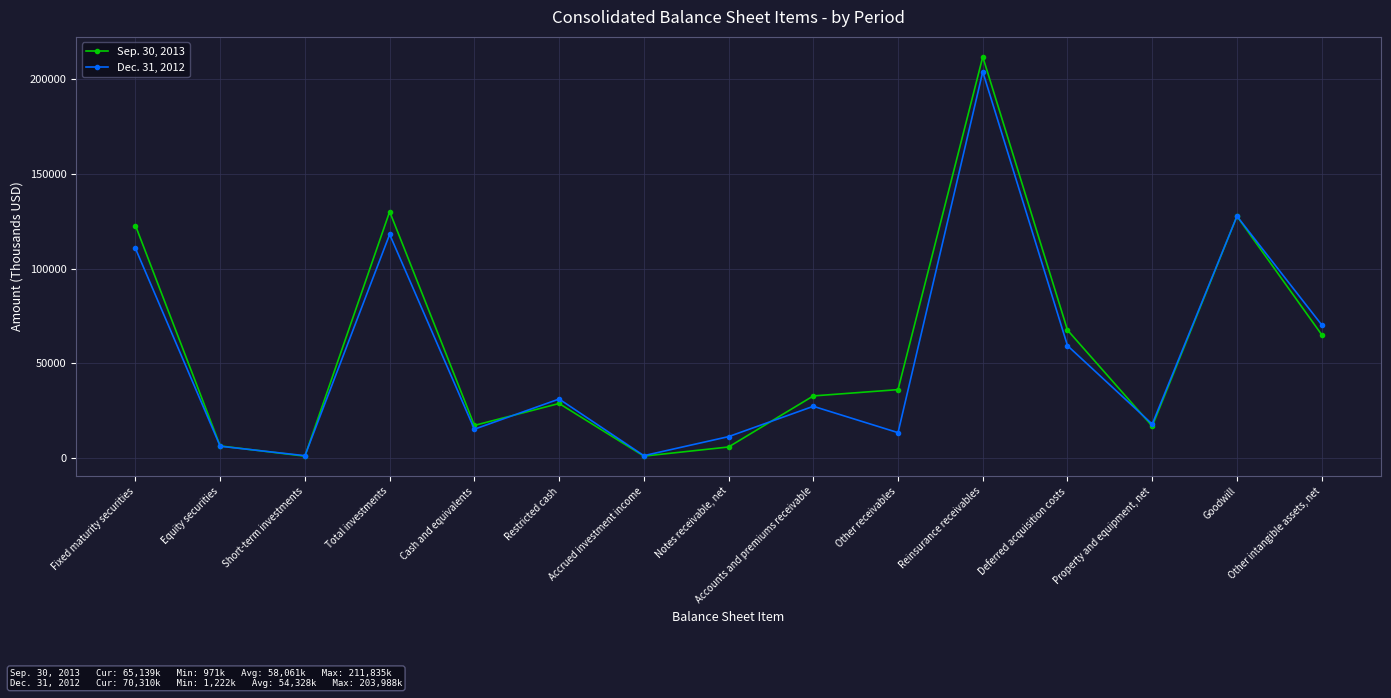

What is the spread (max minus min) of values at Other receivables?

22716